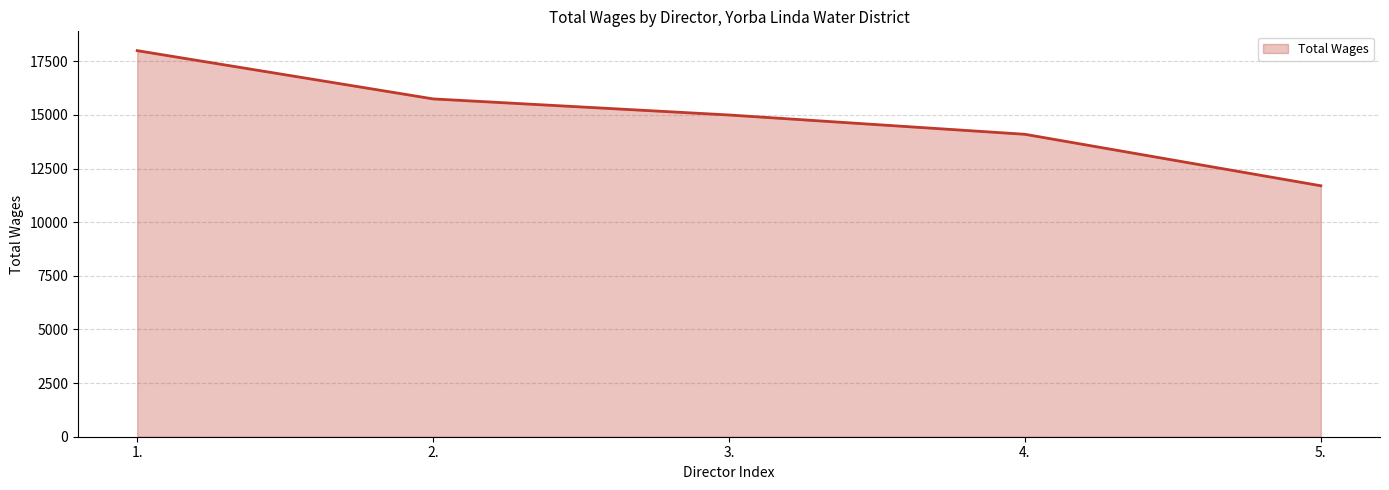

The value at 3. is 15000. True or false?

True